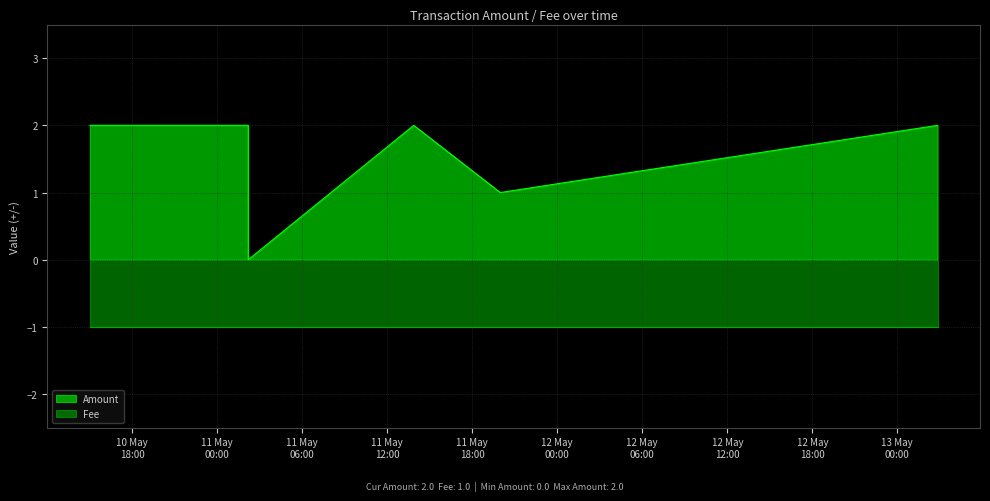

At which category does the data reach its first local valley?

2015-05-11 02:11:11